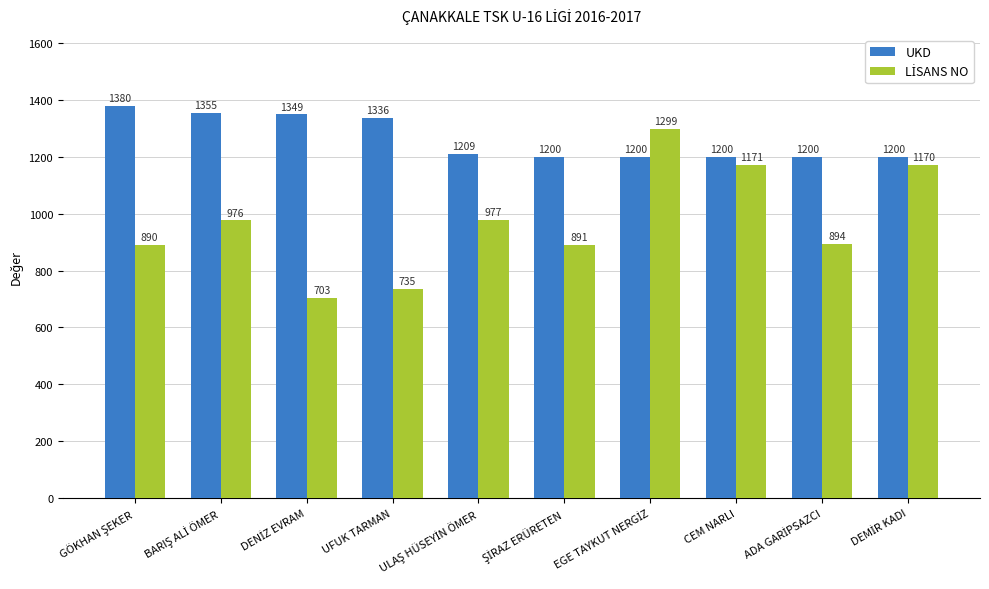

What is the greatest value displayed?

1380